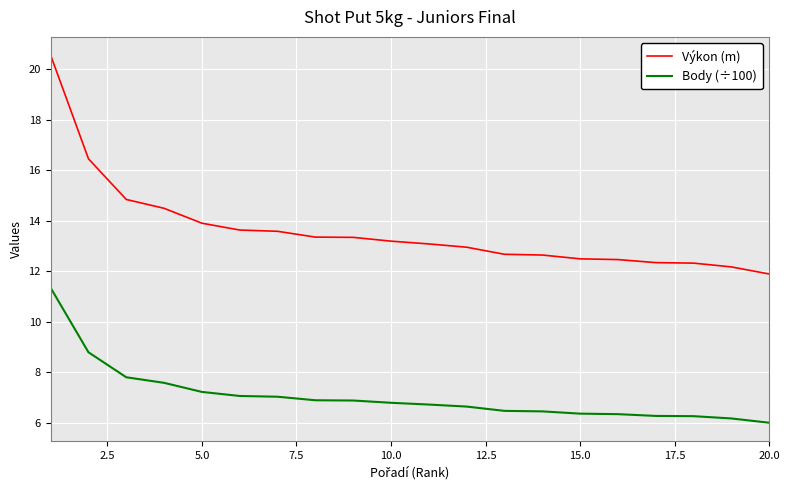

List the series in order of their peak value, highest first.

Výkon (m), Body (÷100)